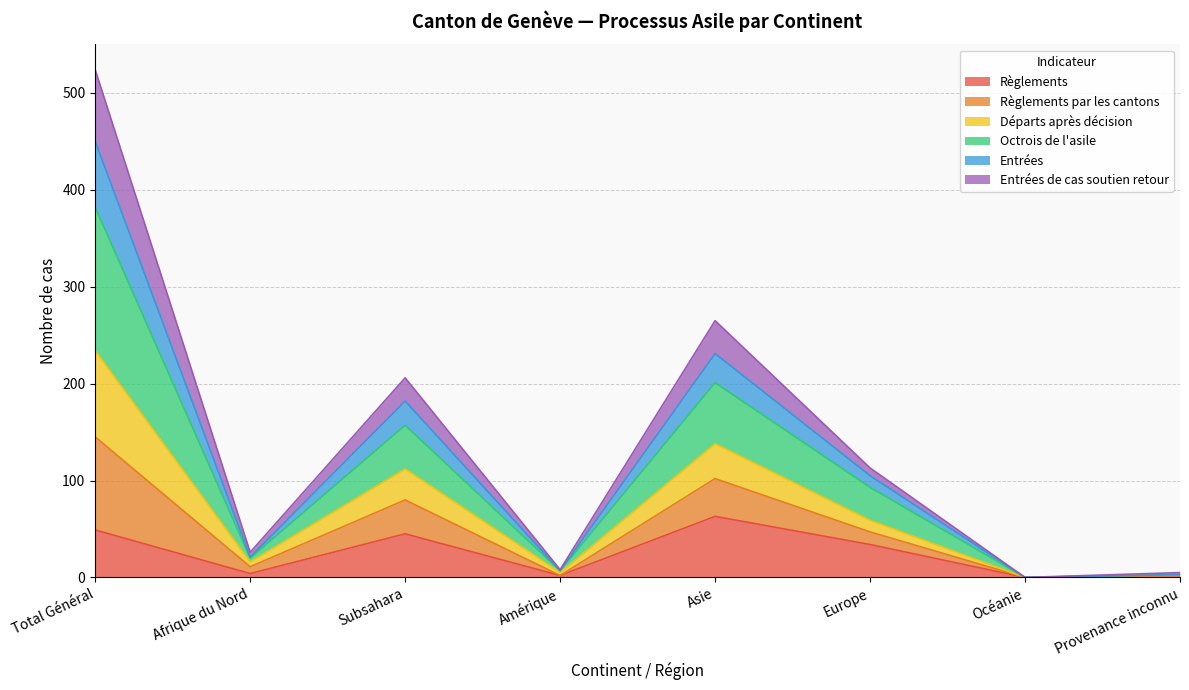

At which category is the sum across all series the highest?

Total Général